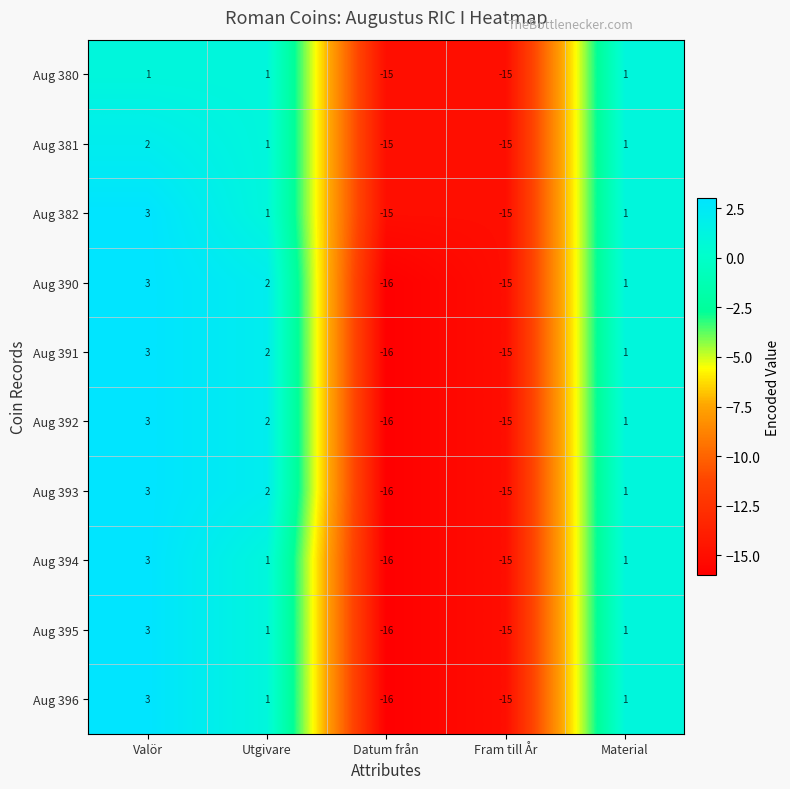

What is the sum of all Aug 391 values?

-25